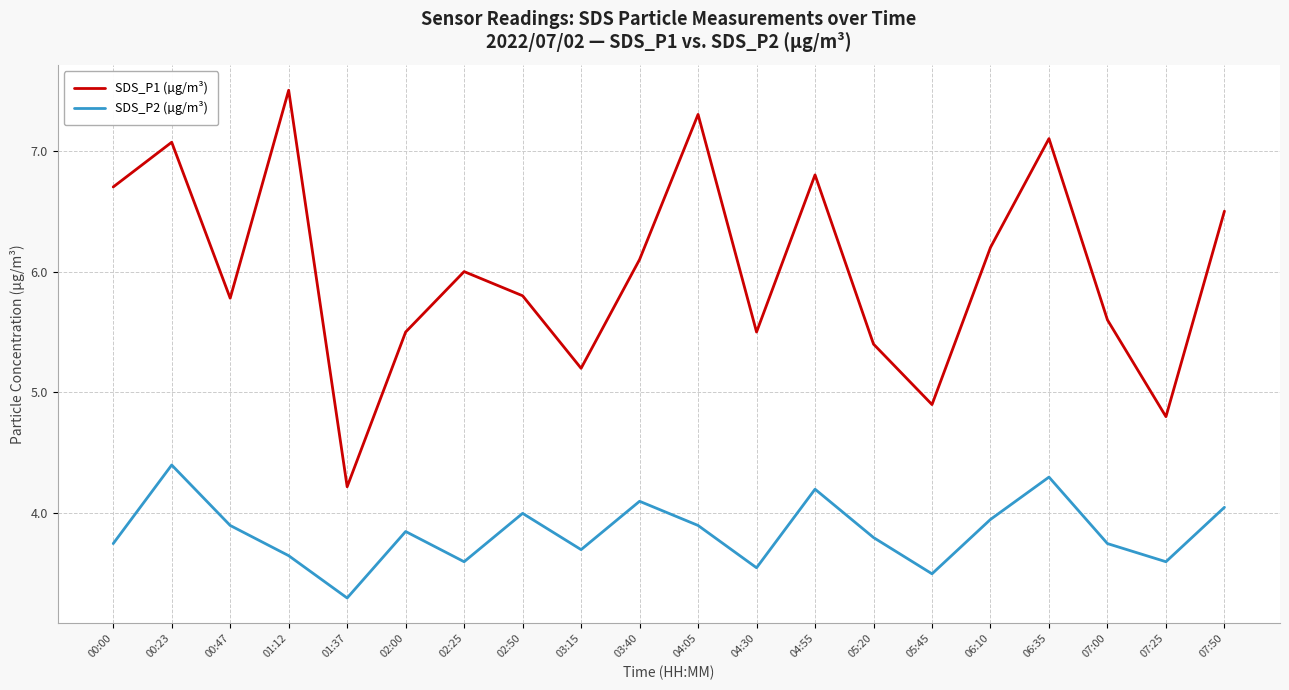

True or false: SDS_P1 (µg/m³) and SDS_P2 (µg/m³) cross at least once.

False